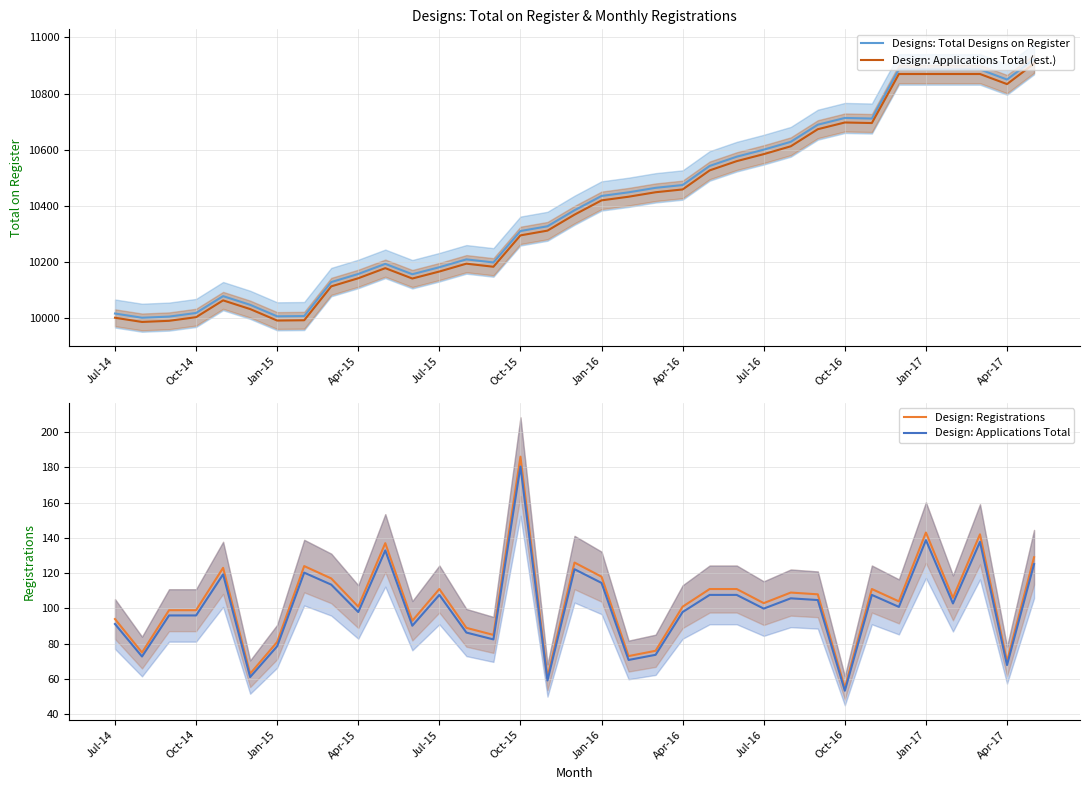

What is the minimum value for Design: Applications Total (est.)?

9986.0